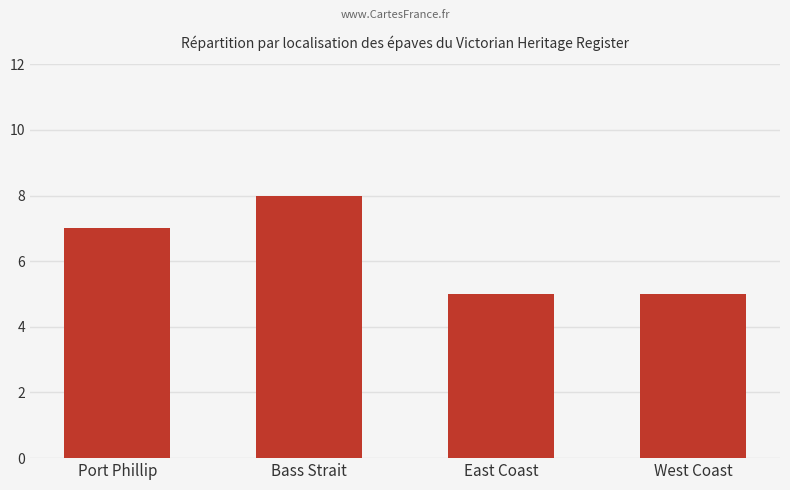

True or false: the data shows 8 at East Coast.

False